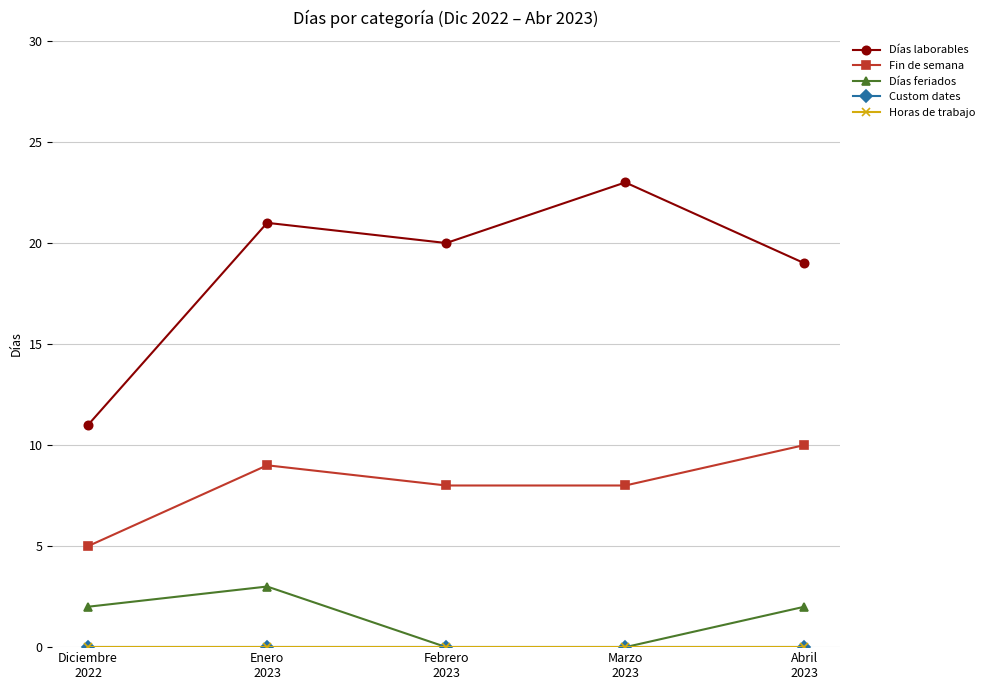

Is this an area chart (filled region under the line)?

No